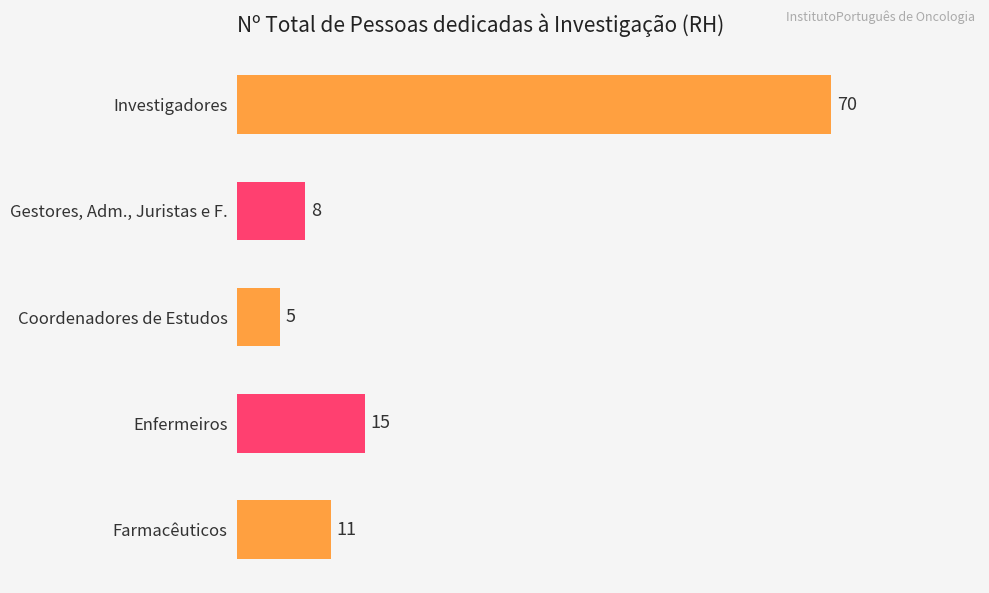

Rank the categories by value from lowest to highest.

Coordenadores de Estudos, Gestores, Adm., Juristas e F., Farmacêuticos, Enfermeiros, Investigadores